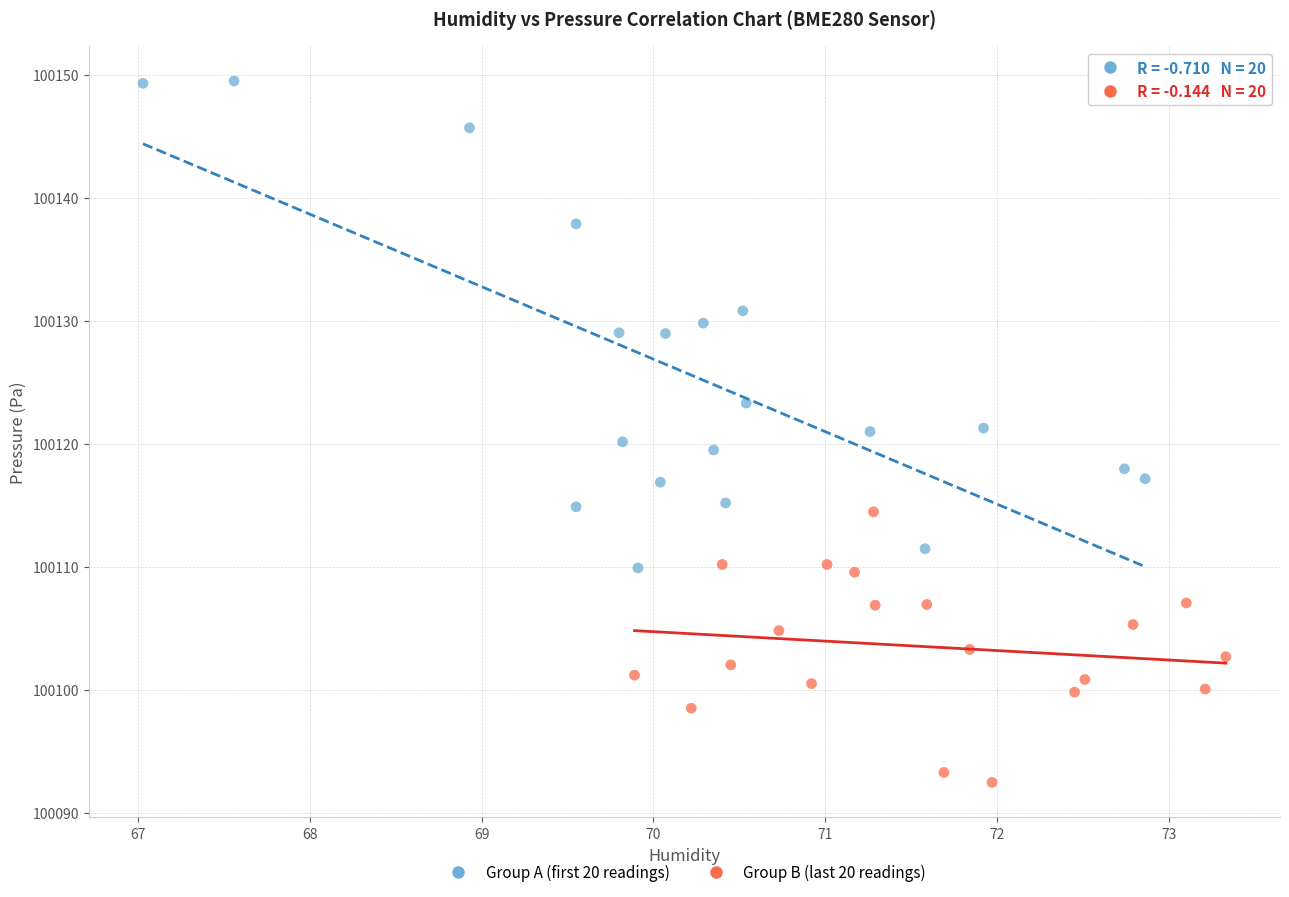

Which series contains the lowest Y value?

Group B (last 20 readings)